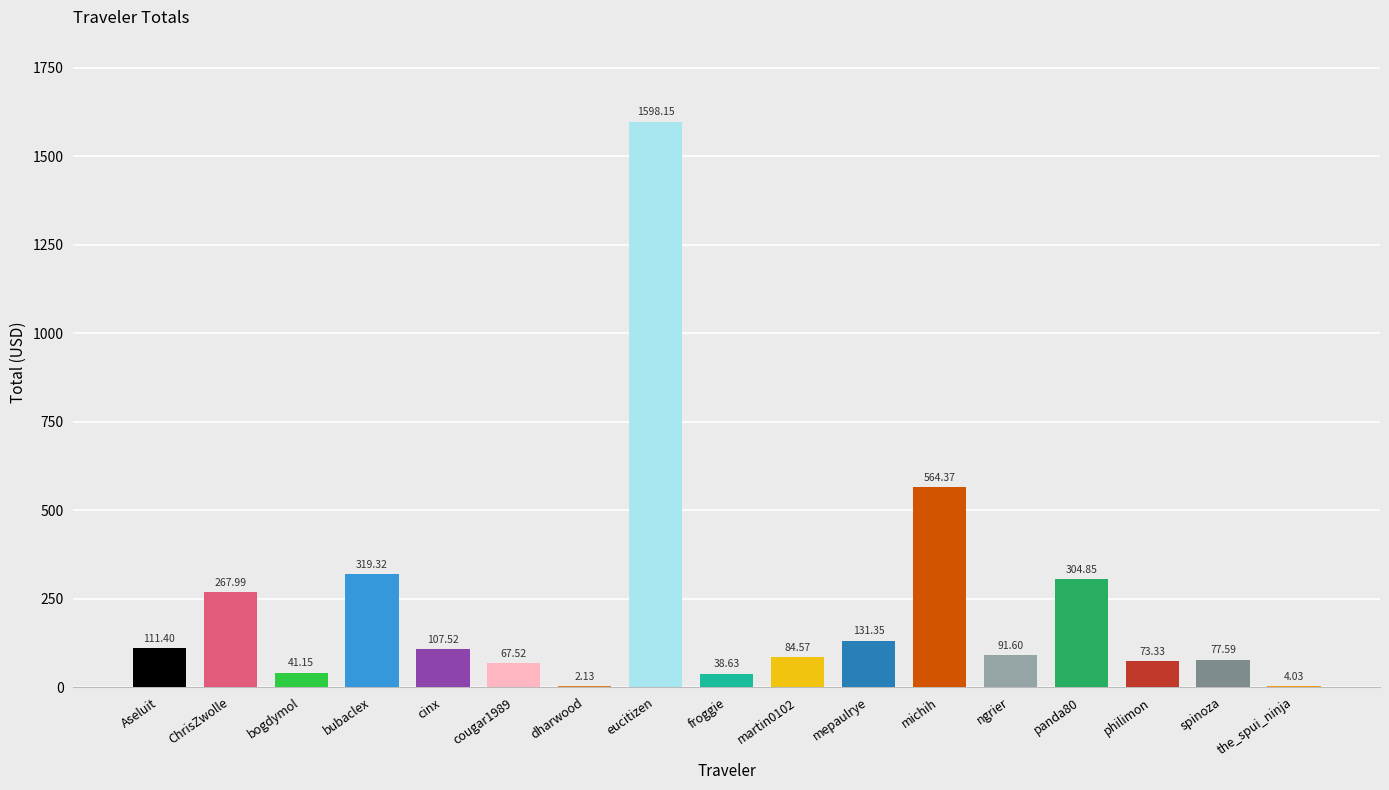

At which category does the chart reach its peak across all series?

eucitizen